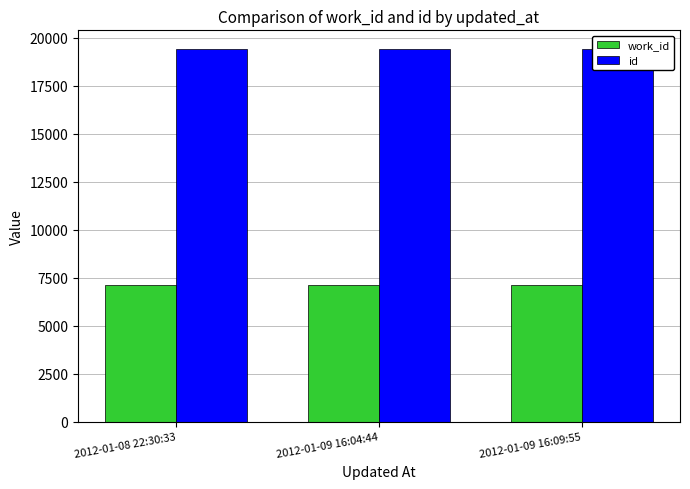

Which series has the largest total across all categories?

id